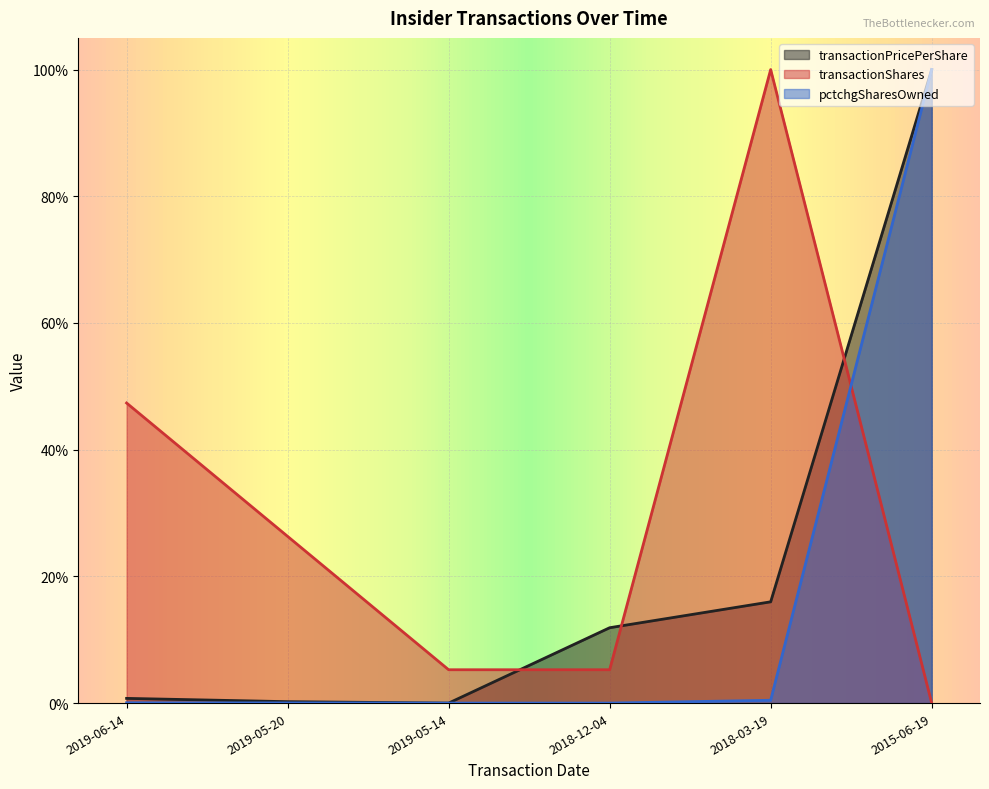

What position from the left is 2019-05-20?

2